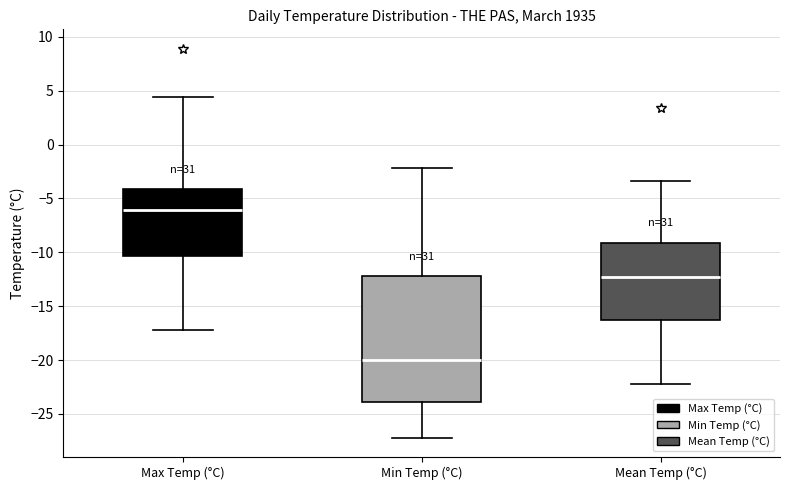

Reading left to right, read every box against the y-axis: the position of its median line, the range the box covers, and the ends of its whiskers. The values are not printed on the chart, so give them approximately, as read against the axis.

Max Temp (°C): median -6.0, box -10.5 to -4.0, whiskers -17.0 to 4.5
Min Temp (°C): median -20.0, box -24.0 to -12.0, whiskers -27.0 to -2.0
Mean Temp (°C): median -12.5, box -16.0 to -9.0, whiskers -22.0 to -3.5